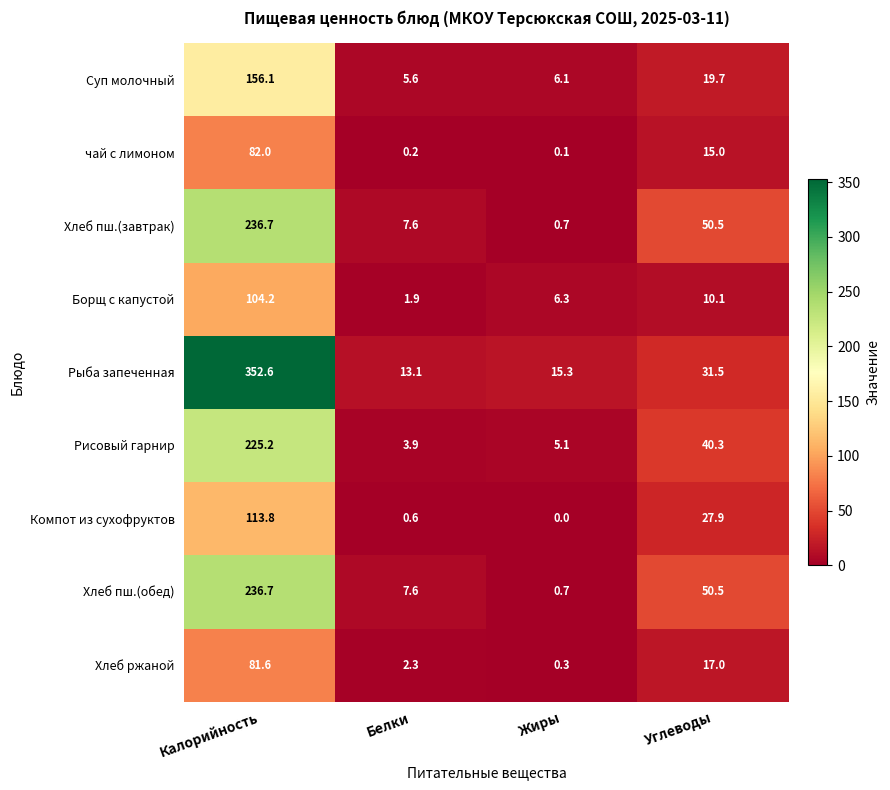

What is the difference between the maximum and minimum values in the чай с лимоном series?

81.9